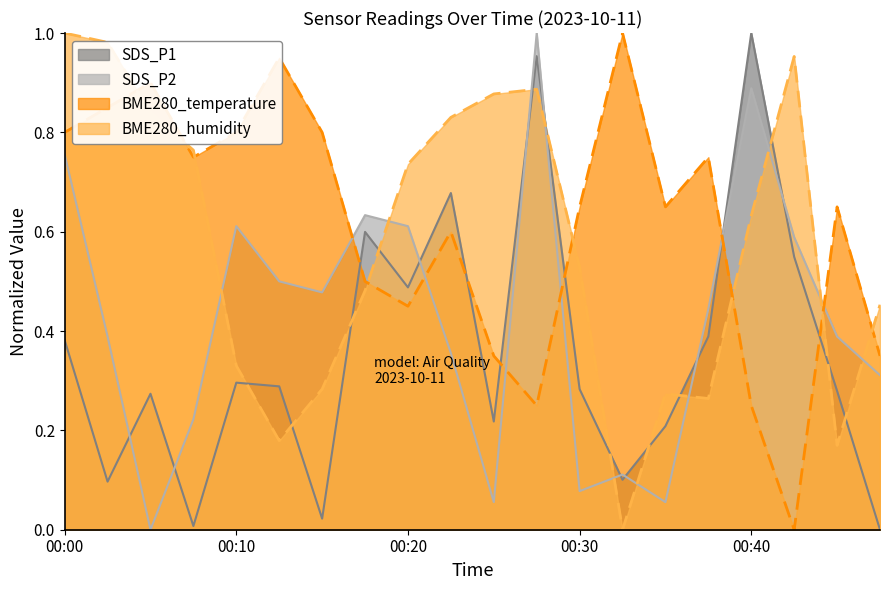

In BME280_humidity, how many points are higher than both neighbors (excluding endpoints)?

3